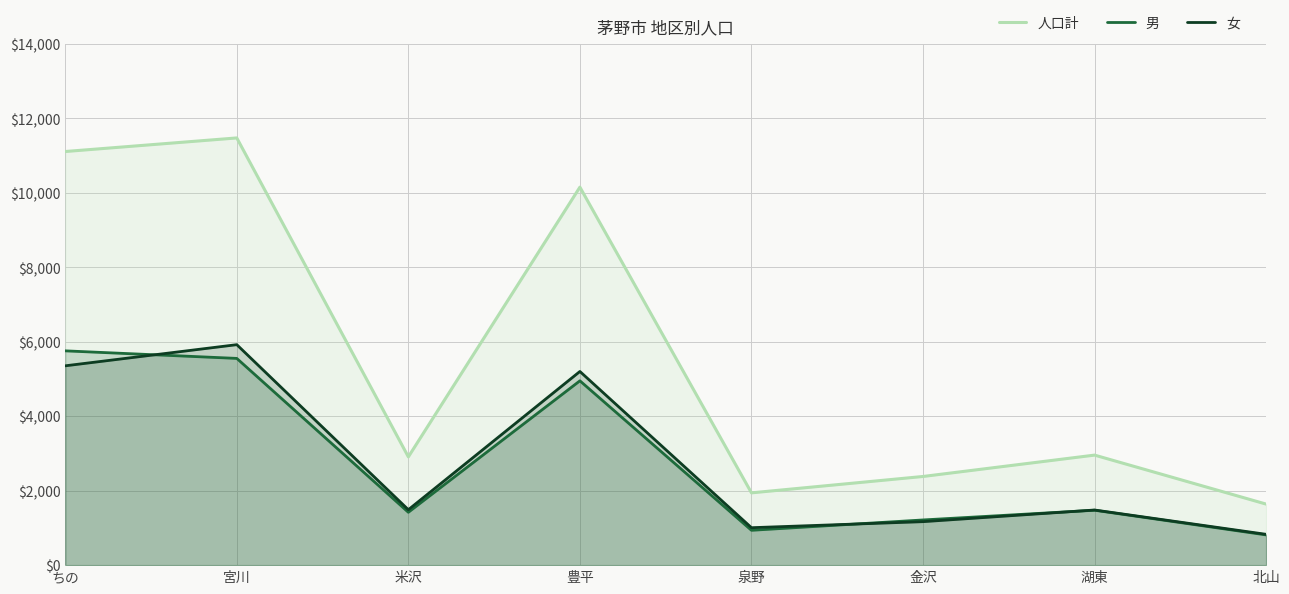

Which series changed the most between ちの and 金沢?

人口計